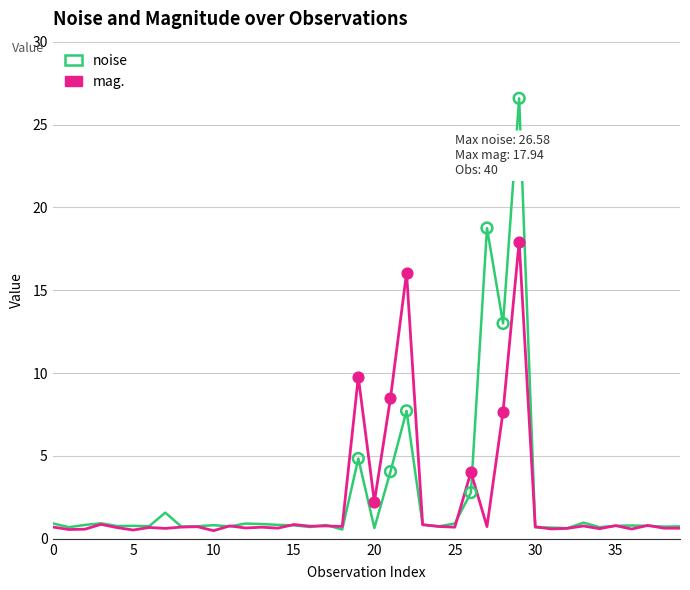

Which series has the largest range (max minus min)?

noise